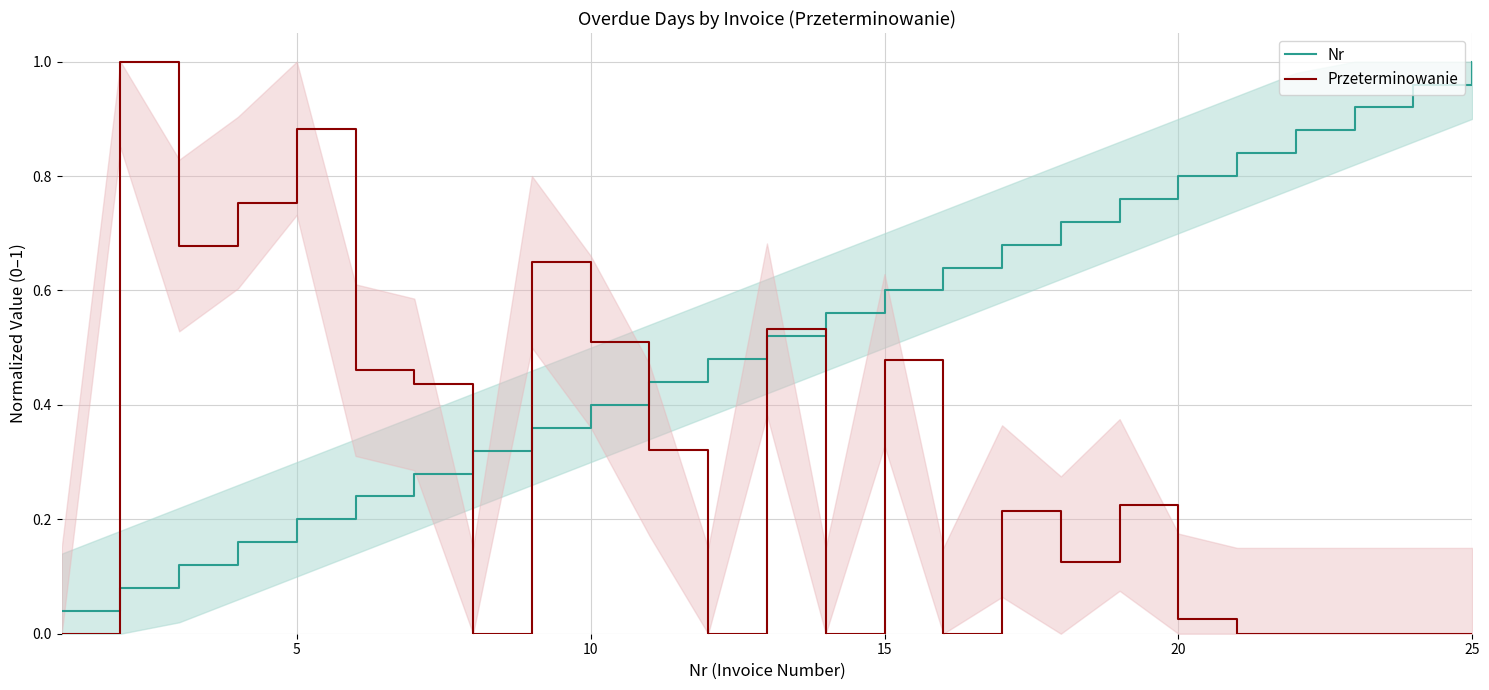

Rank the series by their average value, from lowest to highest.

Przeterminowanie, Nr